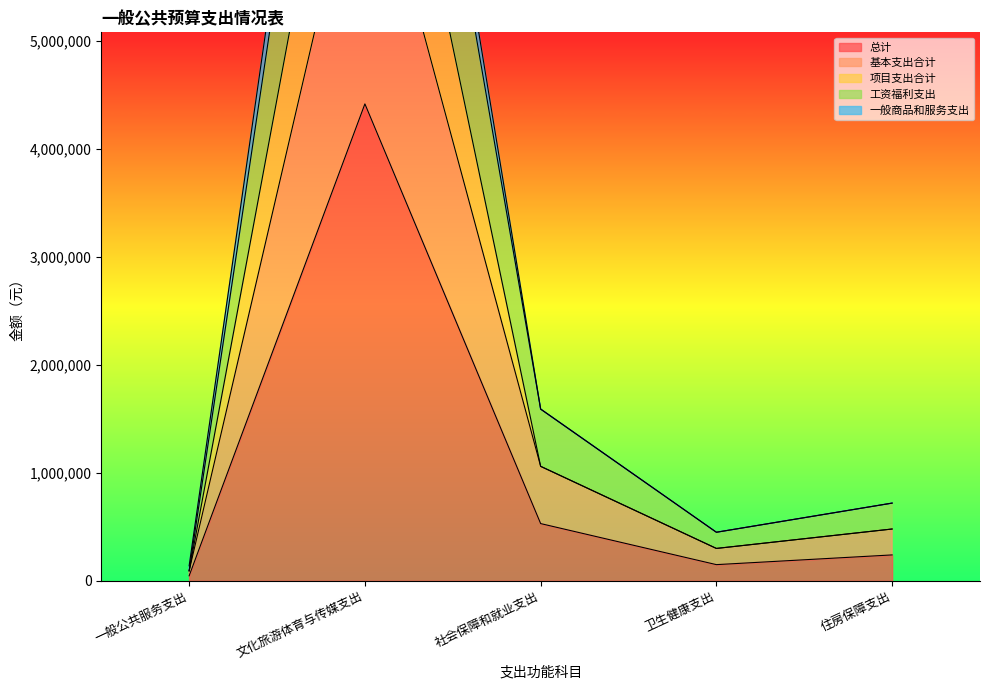

What is the sum of the 基本支出合计 values at 社会保障和就业支出 and 一般公共服务支出?

1152575